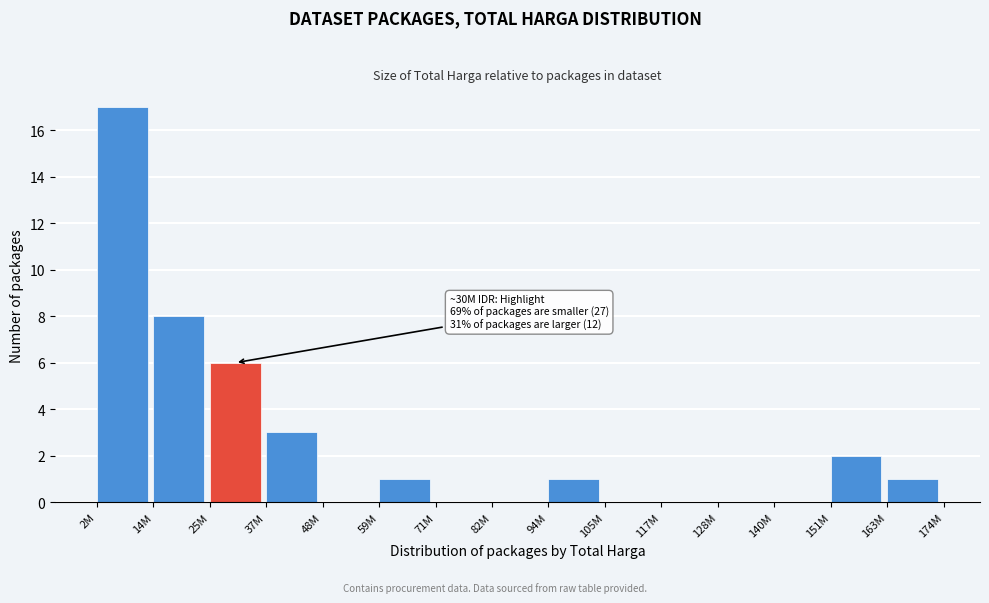

Reading left to right, list all the values displayed in this chart.

2M=17	14M=8	25M=6	37M=3	48M=0	59M=1	71M=0	82M=0	94M=1	105M=0	117M=0	128M=0	140M=0	151M=2	163M=1